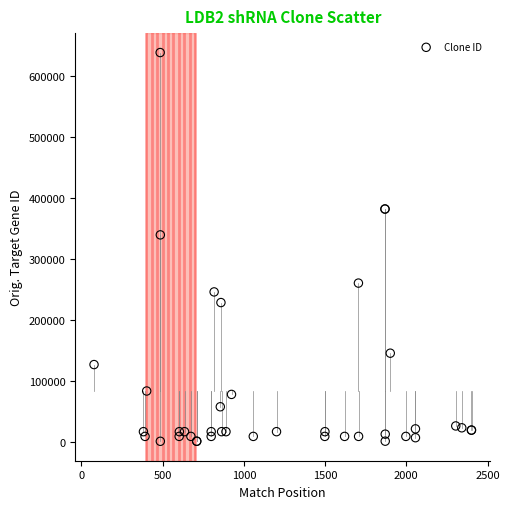

What Y value in the scatter plot is closest to 319702?

339448